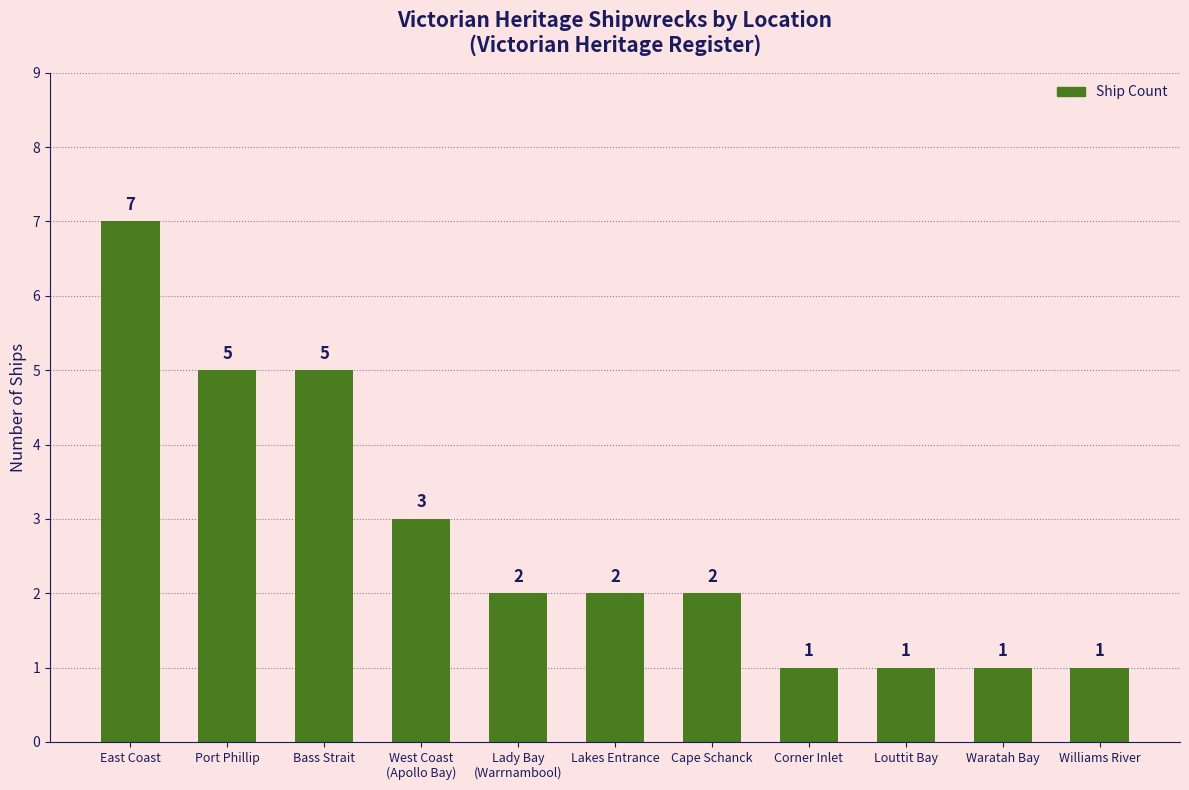

Reading left to right, extract all data points from this chart.

7	5	5	3	2	2	2	1	1	1	1